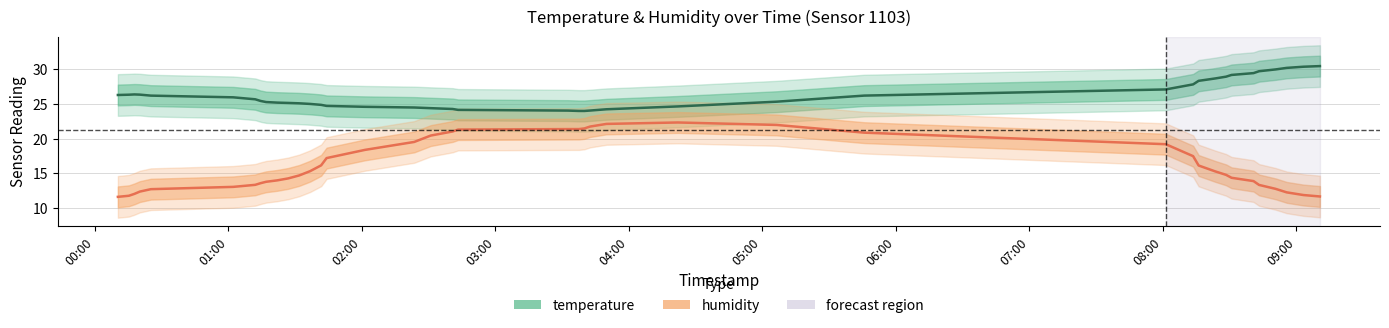

Does the chart have visible grid lines?

Yes